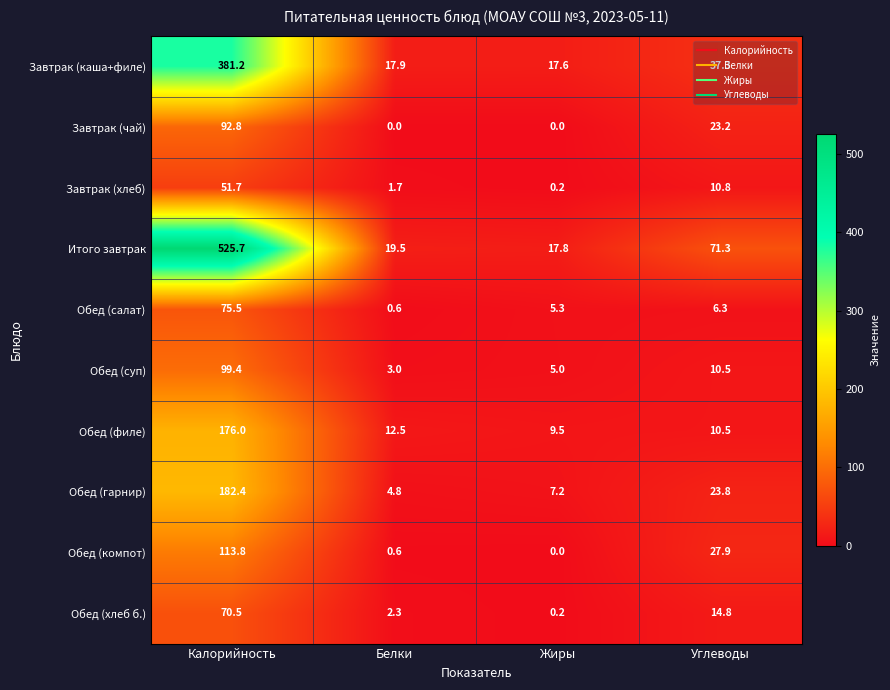

List the series in order of their peak value, highest first.

Итого завтрак, Завтрак (каша+филе), Обед (гарнир), Обед (филе), Обед (компот), Обед (суп), Завтрак (чай), Обед (салат), Обед (хлеб б.), Завтрак (хлеб)